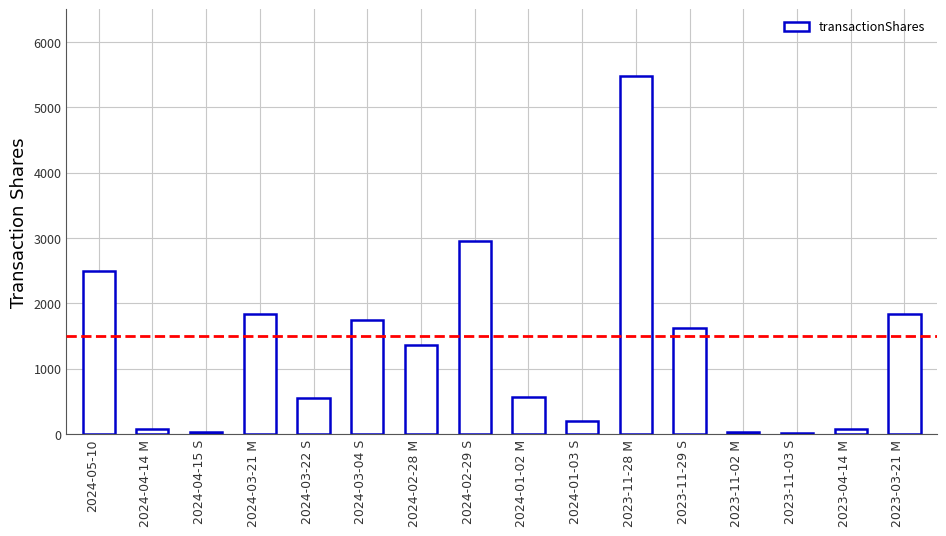

How many data points does each series have?

16